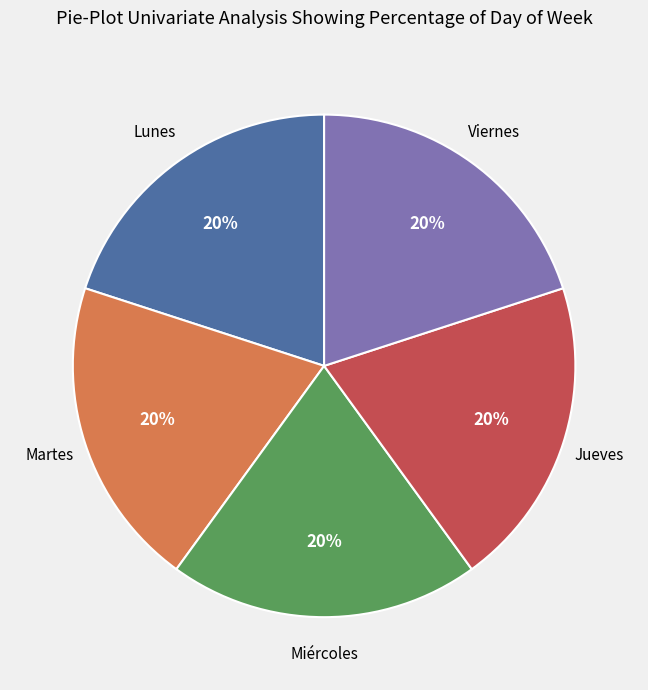

The Martes slice represents 33% of the pie. True or false?

False